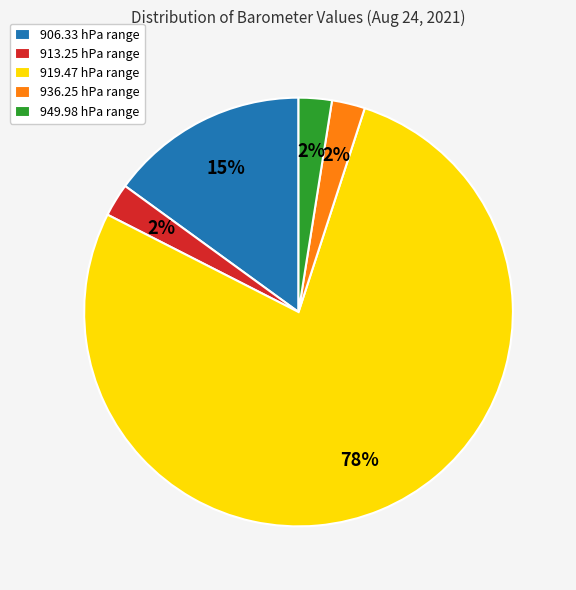

Is it true that 919.47 is 78% of the pie?

True